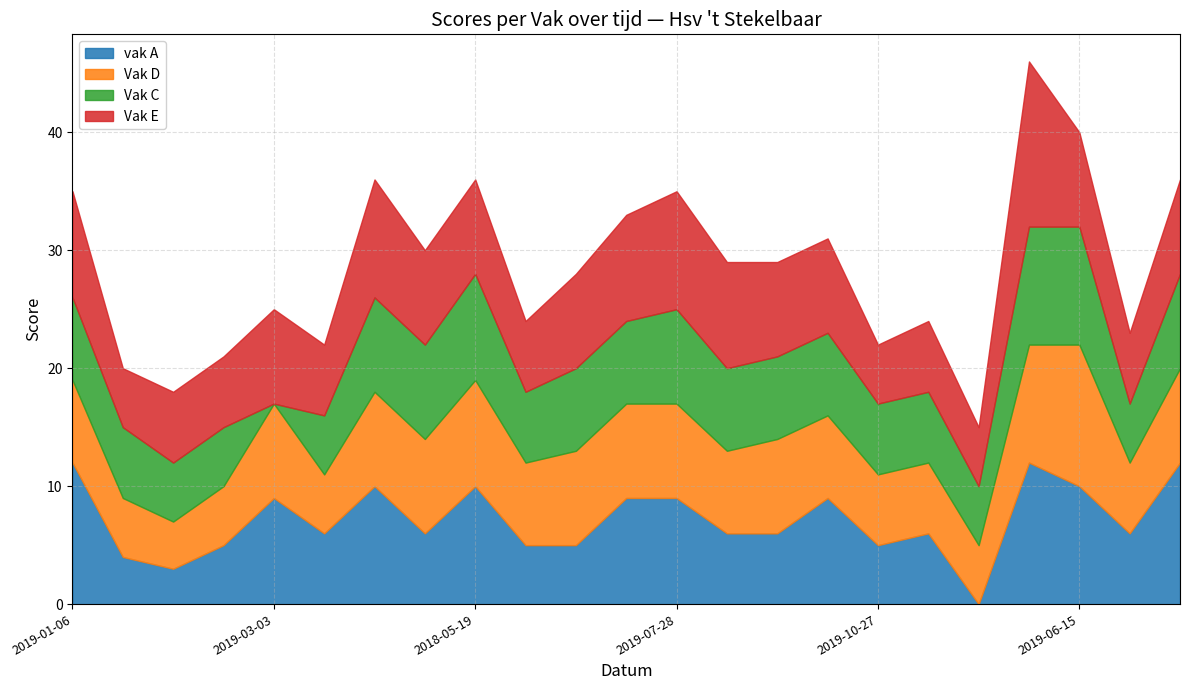

Rank the categories by Vak E value from lowest to highest.

2019-01-20, 2019-10-27, 2019-12-08, 2019-02-03, 2019-02-17, 2019-03-17, 2018-06-02, 2019-11-10, 2019-09-29, 2019-03-03, 2019-04-28, 2018-05-19, 2019-06-30, 2019-09-15, 2019-10-13, 2019-06-15, 2019-12-22, 2019-01-06, 2018-07-14, 2019-09-01, 2019-03-31, 2019-07-28, 2019-04-14